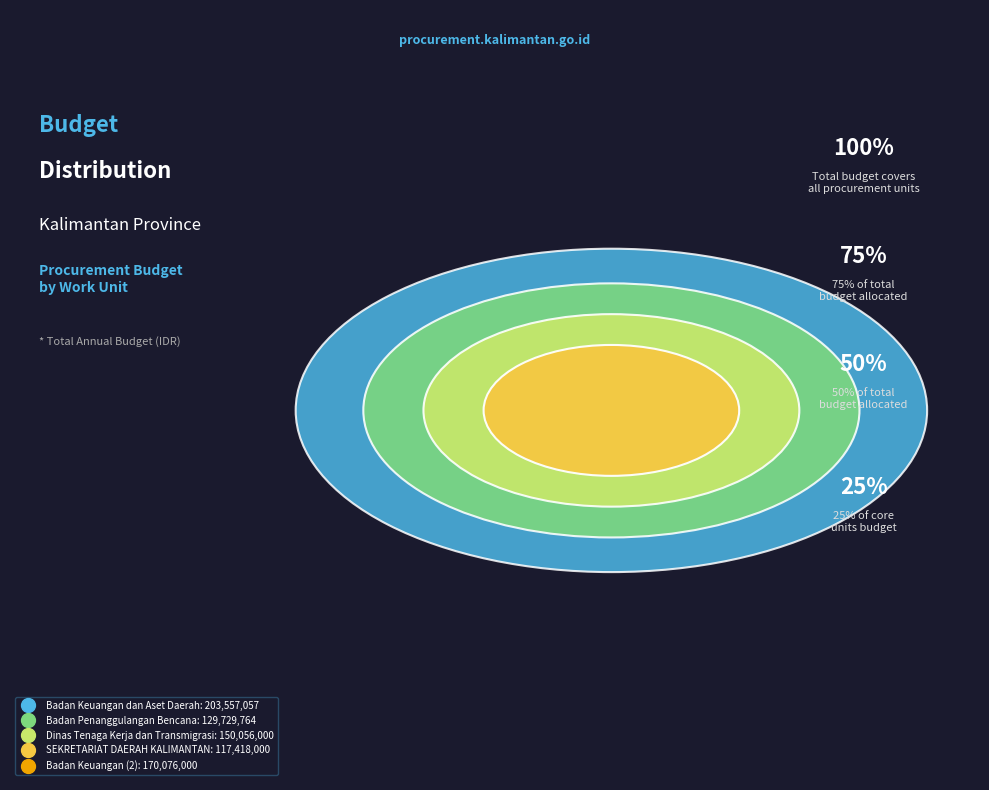

What percentage is the Badan Keuangan dan Aset Daerah (2) slice, to the nearest percent?

22%